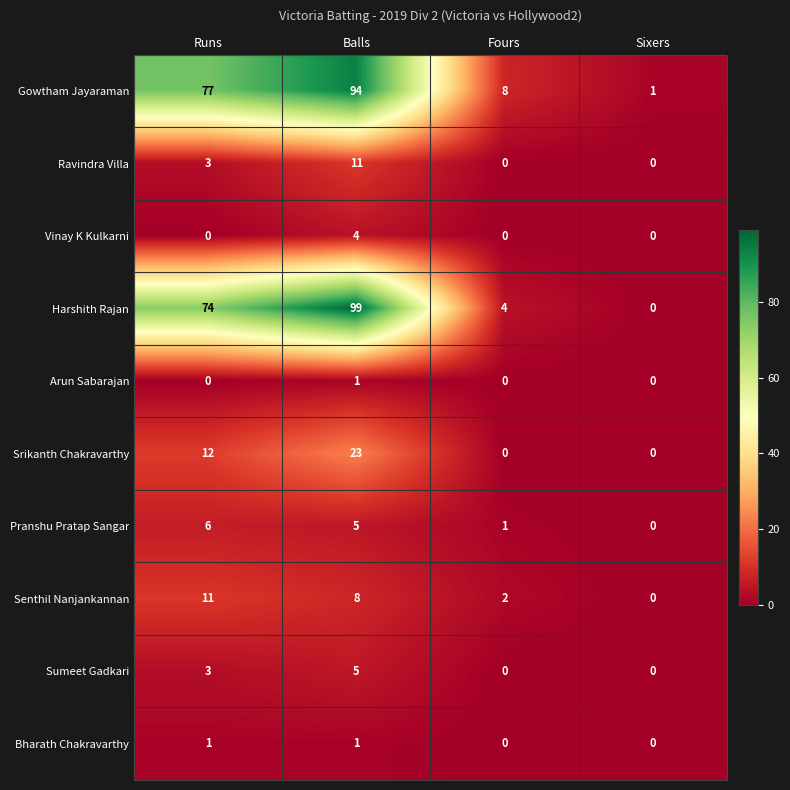

How many values in Ravindra Villa are above zero?

2